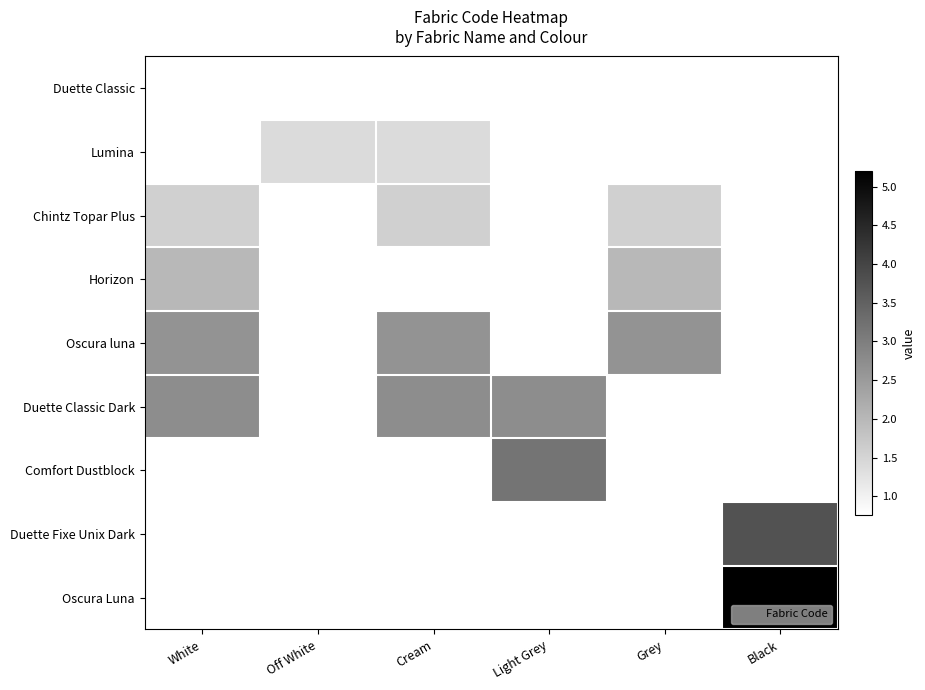

Which has a higher value, Off White or Grey?

Grey